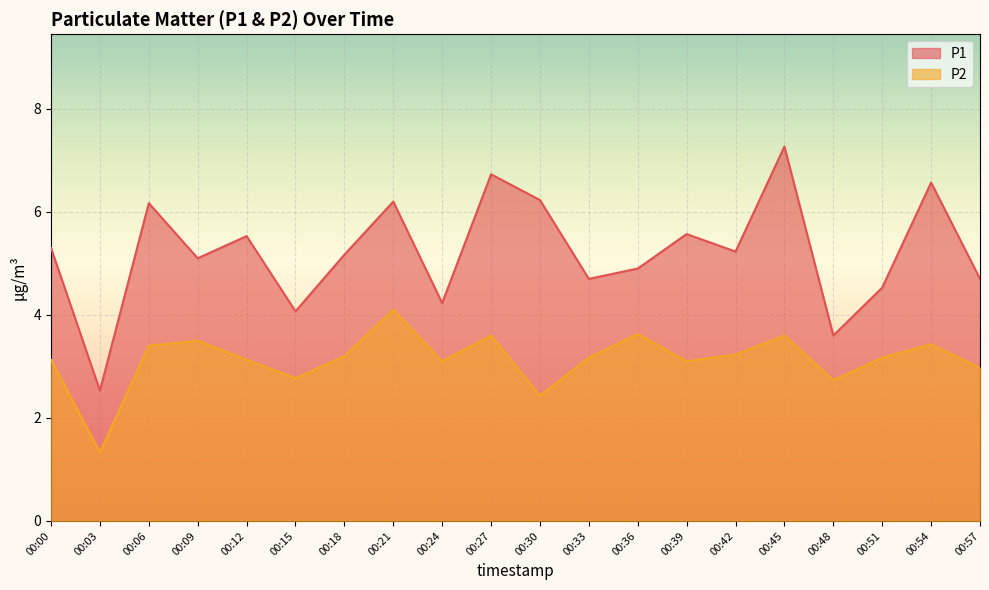

Reading left to right, extract all data points from this chart.

P1: 00:00=5.3	00:03=2.5	00:06=6.2	00:09=5.1	00:12=5.5	00:15=4.1	00:18=5.2	00:21=6.2	00:24=4.2	00:27=6.7	00:30=6.2	00:33=4.7	00:36=4.9	00:39=5.6	00:42=5.2	00:45=7.3	00:48=3.6	00:51=4.5	00:54=6.6	00:57=4.7
P2: 00:00=3.1	00:03=1.3	00:06=3.4	00:09=3.5	00:12=3.1	00:15=2.8	00:18=3.2	00:21=4.1	00:24=3.1	00:27=3.6	00:30=2.4	00:33=3.2	00:36=3.6	00:39=3.1	00:42=3.2	00:45=3.6	00:48=2.7	00:51=3.2	00:54=3.4	00:57=3.0